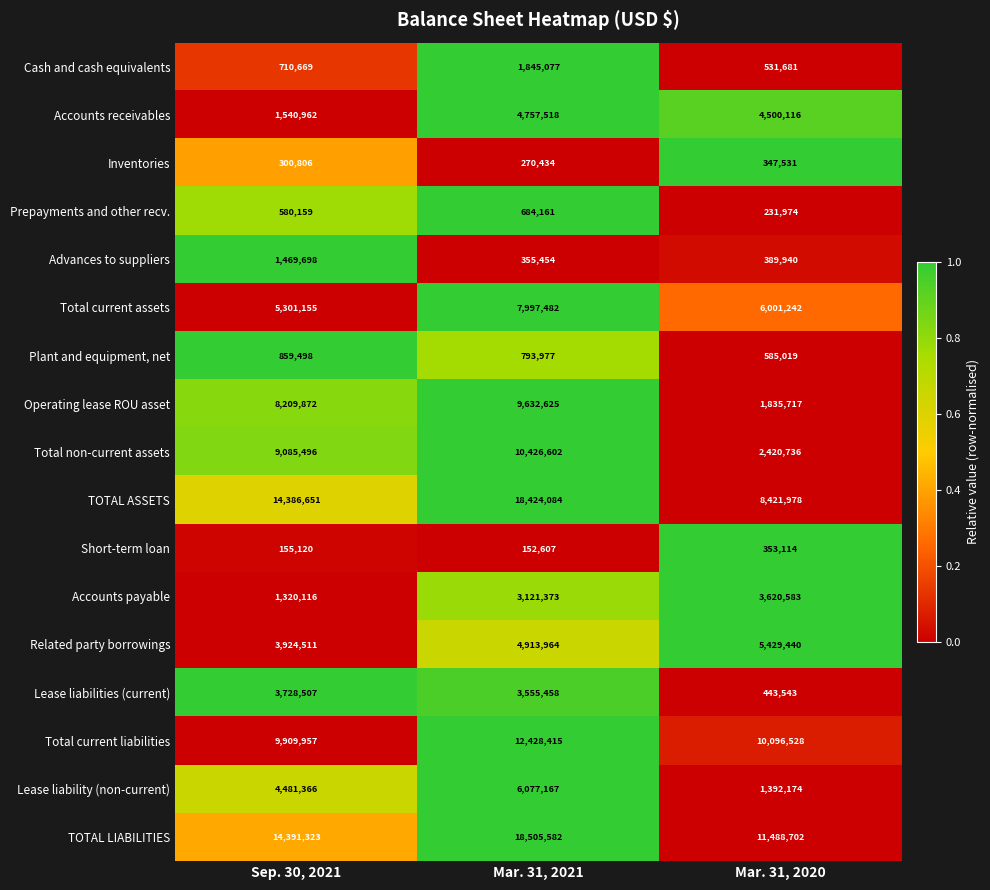

Which category has the highest value across all series?

Mar. 31, 2021